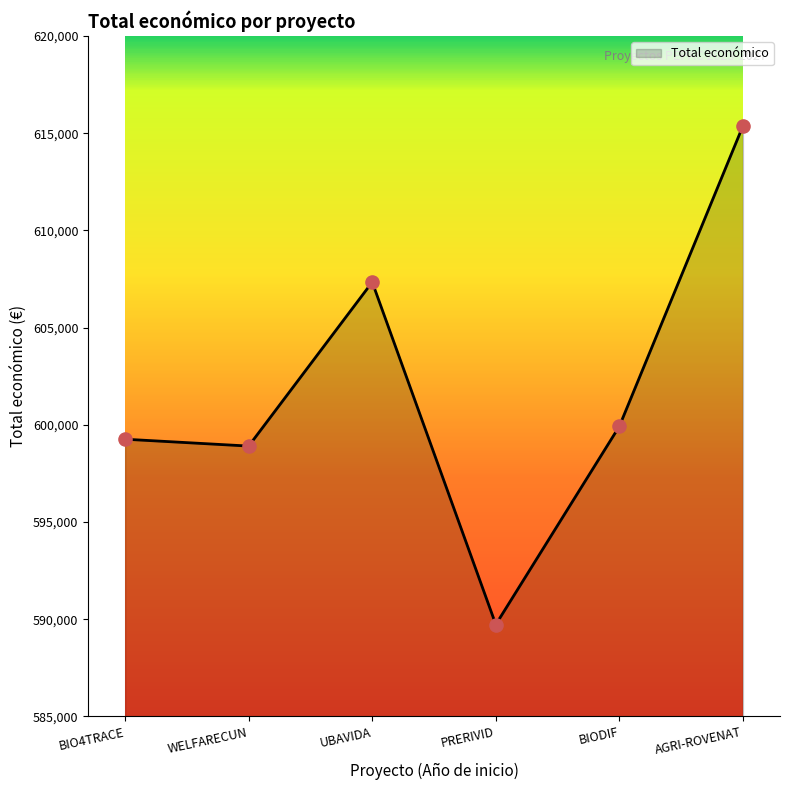

What is the change in value from BIODIF to AGRI-ROVENAT?

+15448